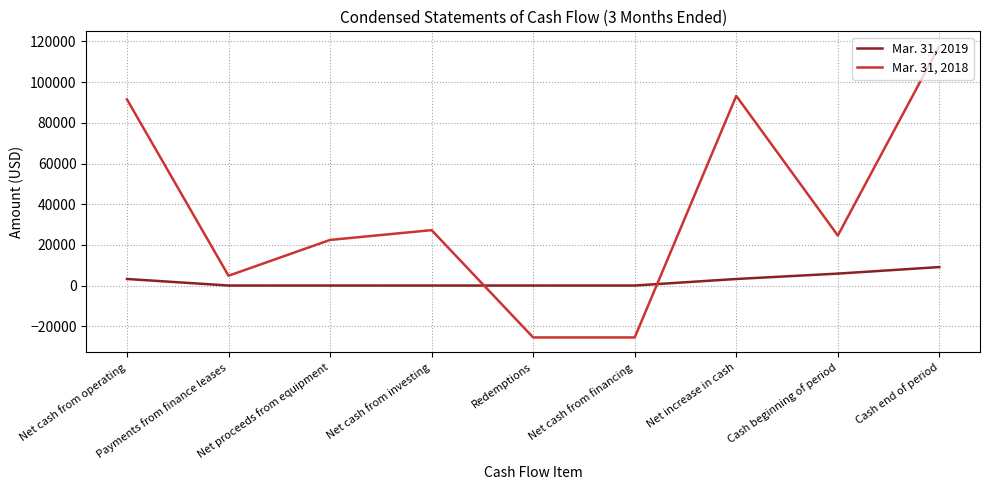

Where do Mar. 31, 2018 and Mar. 31, 2019 first cross each other?

Net cash from investing and Redemptions